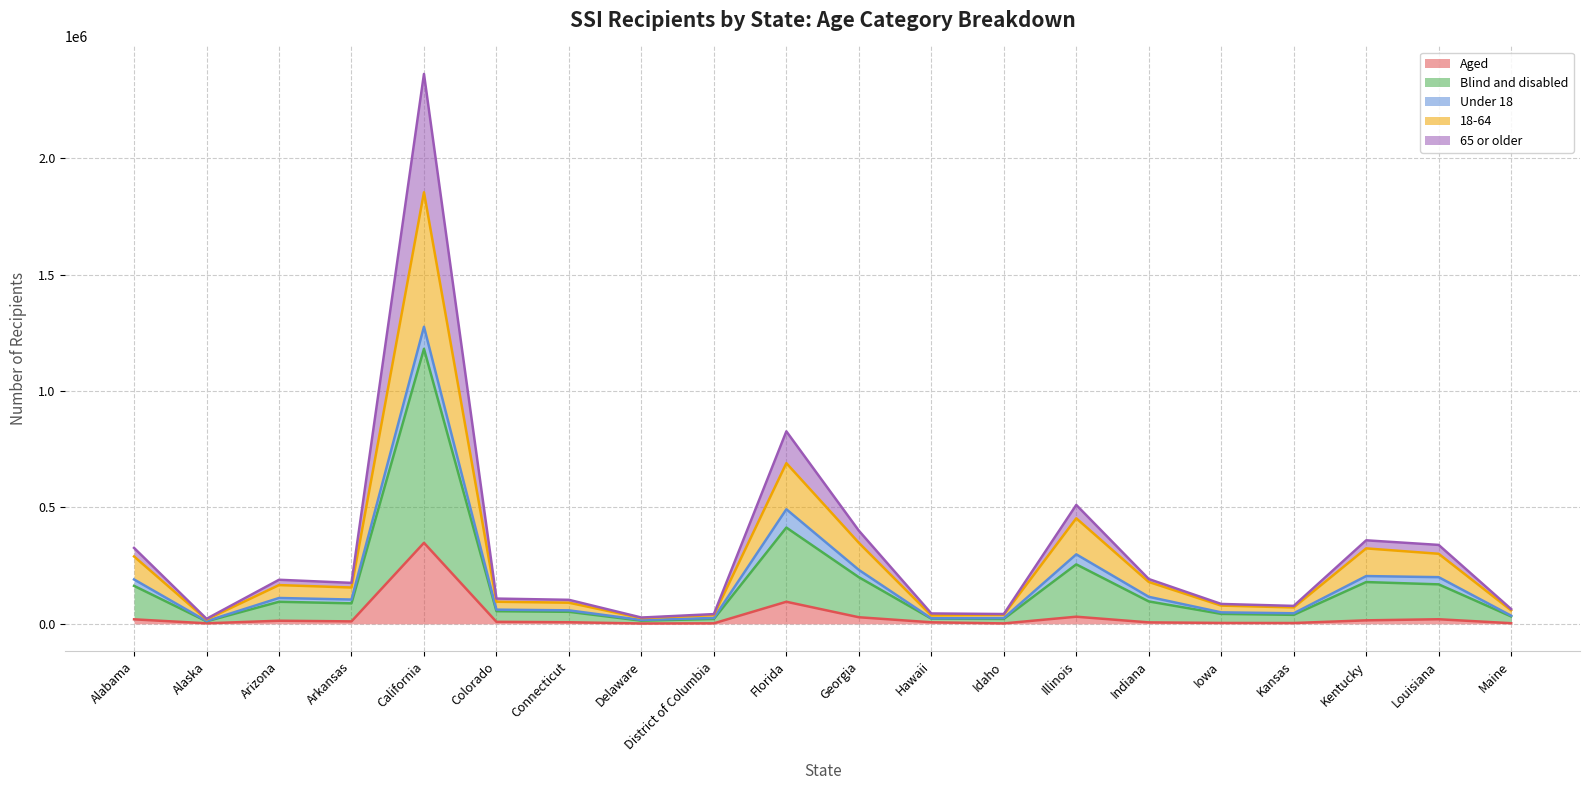

At which category is the sum across all series the highest?

California